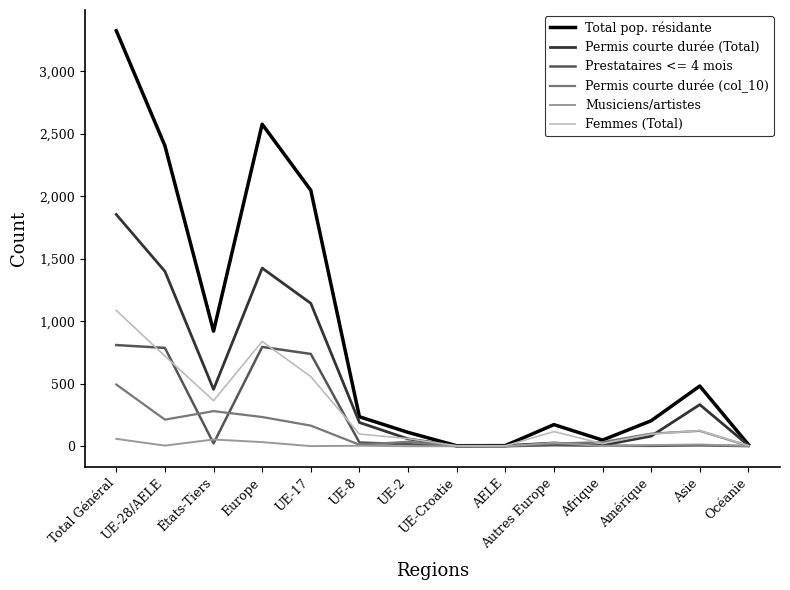

What position from the left is Afrique?

11